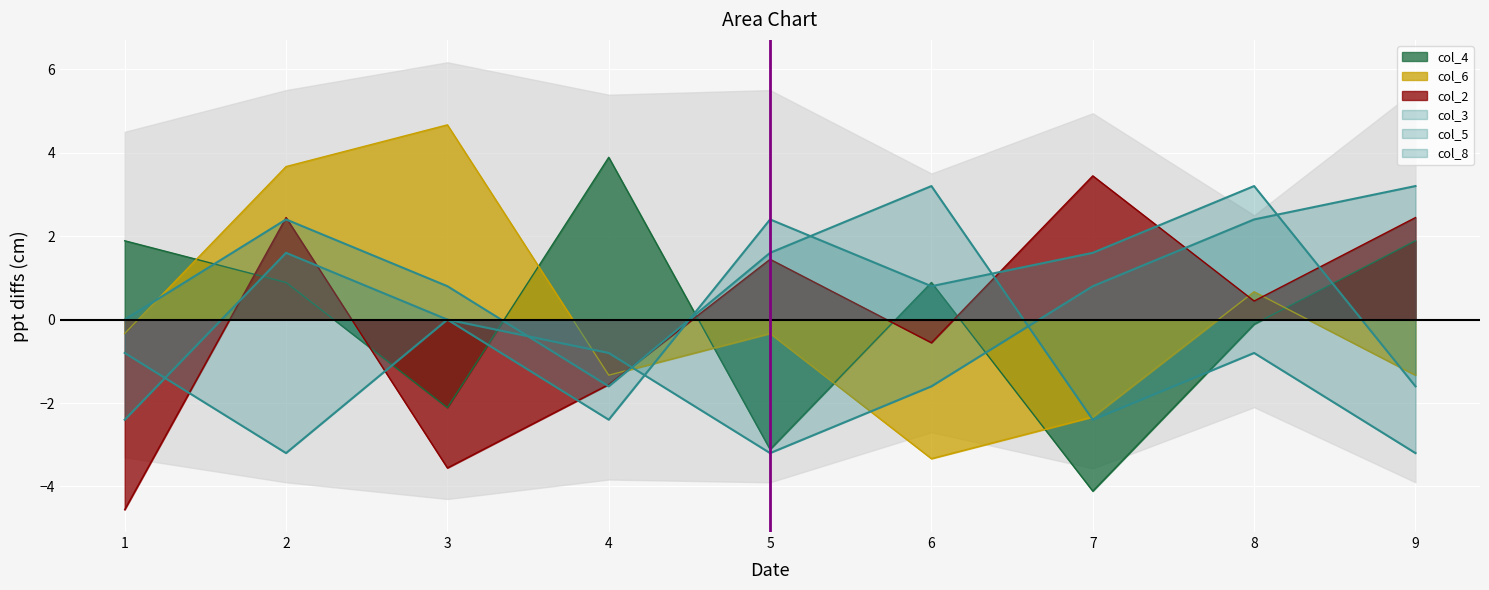

What is the spread (max minus min) of values at 5?

5.6